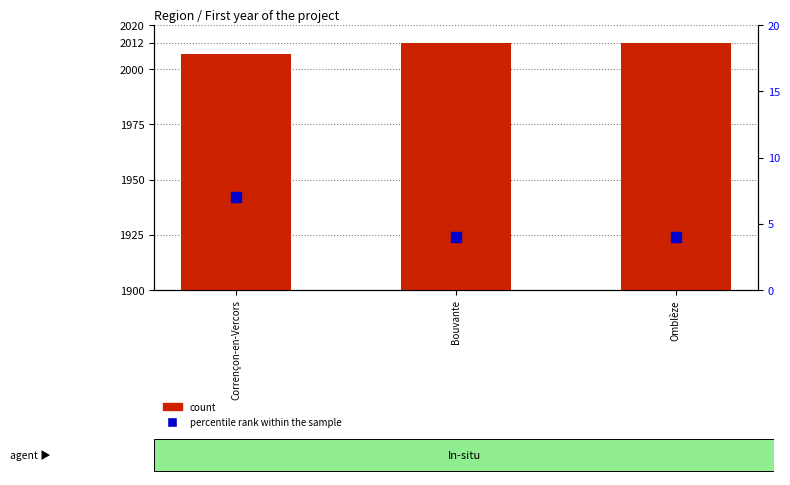

Is the value of count at Omblèze greater than the value of percentile rank within the sample at Bouvante?

Yes